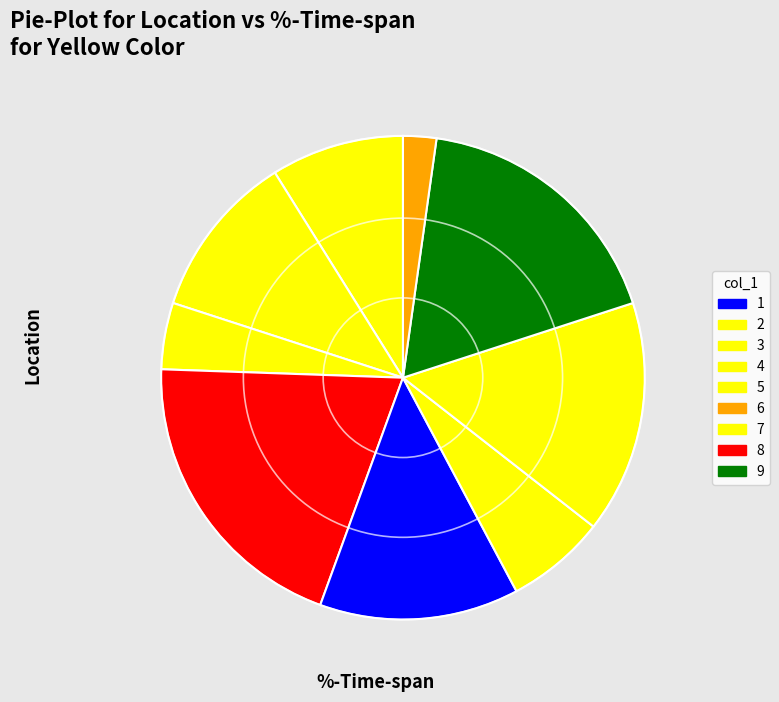

Count the number of slices in the pie.

9